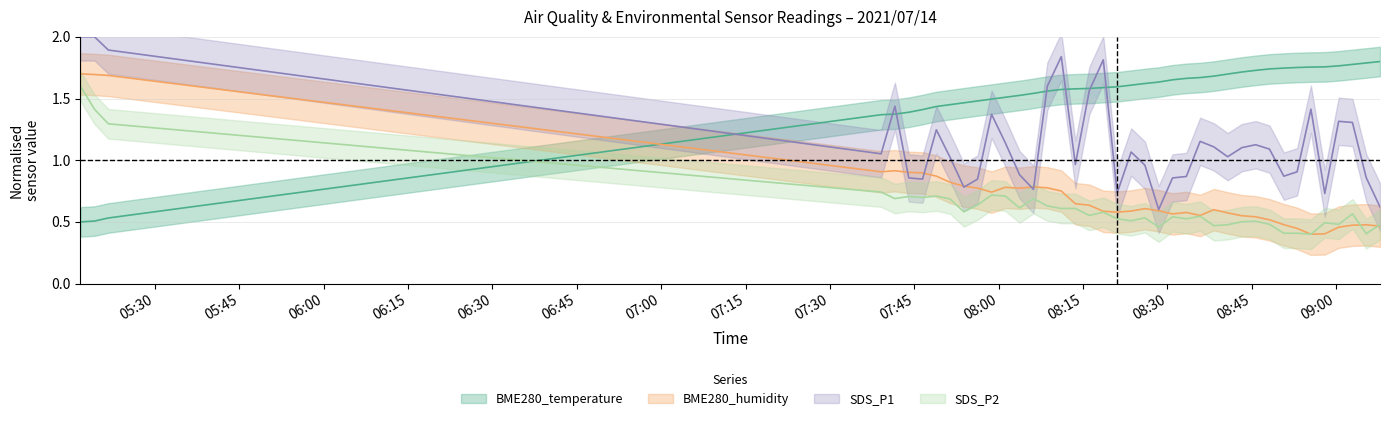

The value of BME280_temperature at 06:15 is 1.8. True or false?

False